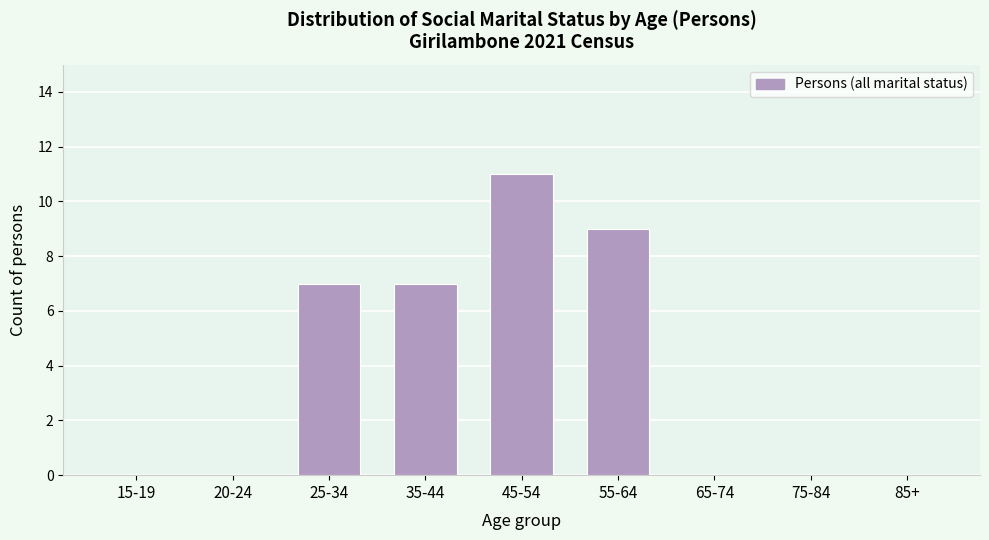

Reading left to right, transcribe all the data shown in this chart.

15-19=0	20-24=0	25-34=7	35-44=7	45-54=11	55-64=9	65-74=0	75-84=0	85+=0